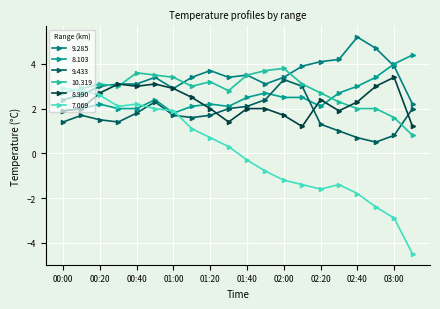

How many distinct data groups are displayed?

6